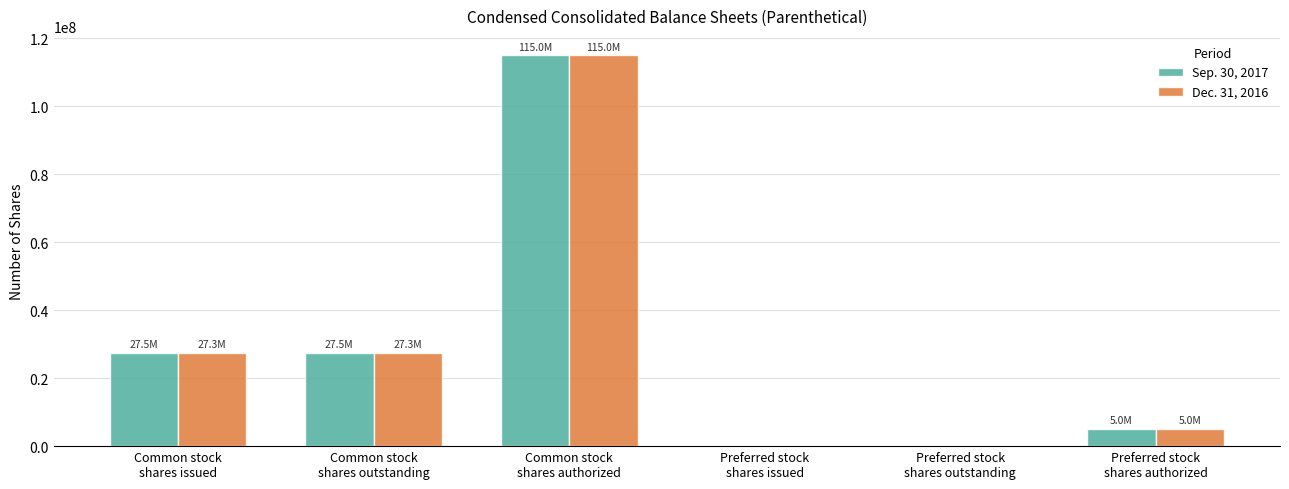

Reading left to right, extract all data points from this chart.

Sep. 30, 2017: Common stock
shares issued=27483925	Common stock
shares outstanding=27483925	Common stock
shares authorized=115000000	Preferred stock
shares issued=0	Preferred stock
shares outstanding=0	Preferred stock
shares authorized=5000000
Dec. 31, 2016: Common stock
shares issued=27332551	Common stock
shares outstanding=27332551	Common stock
shares authorized=115000000	Preferred stock
shares issued=0	Preferred stock
shares outstanding=0	Preferred stock
shares authorized=5000000